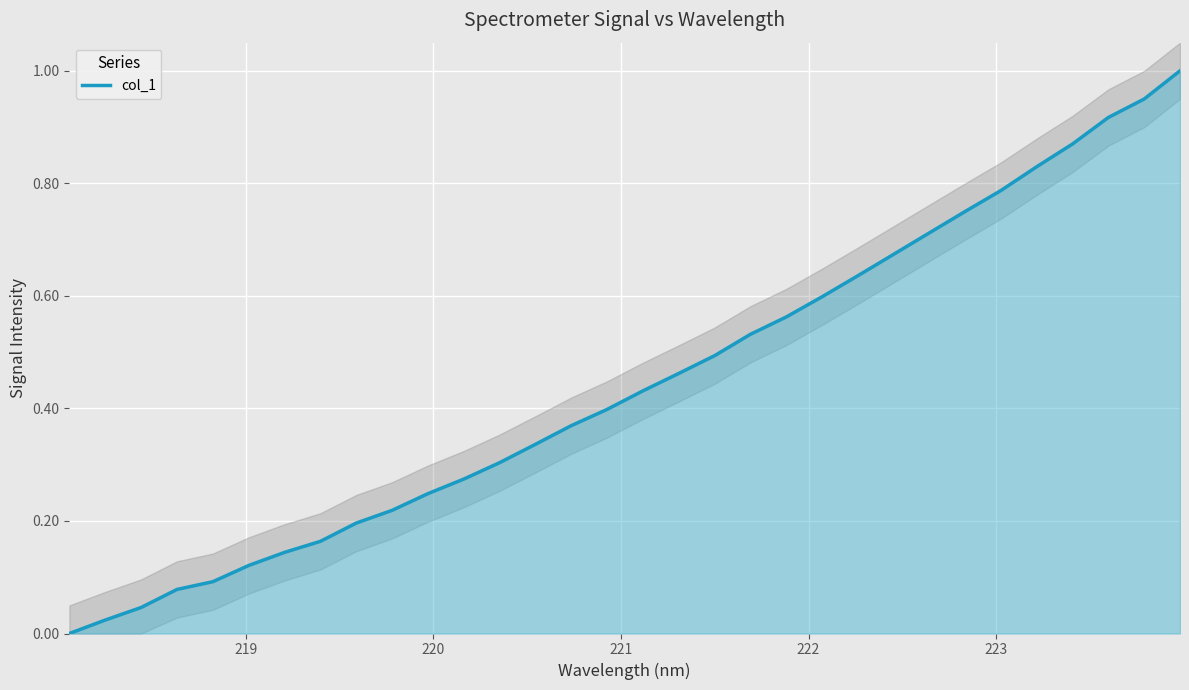

What is the difference between the second highest and second lowest values?

0.9